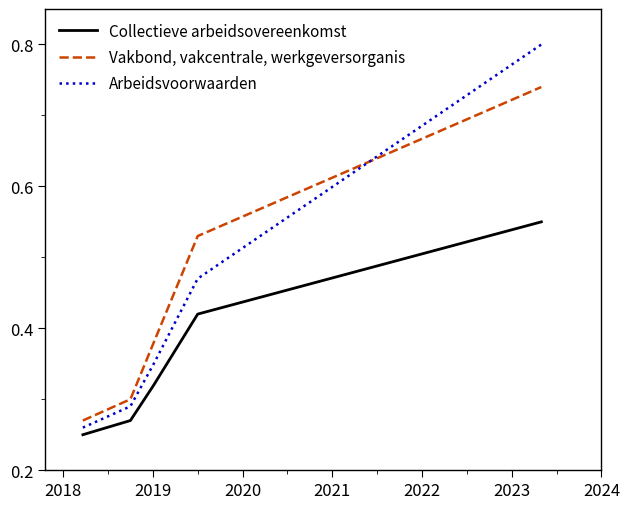

Which series has the widest spread of values?

Arbeidsvoorwaarden